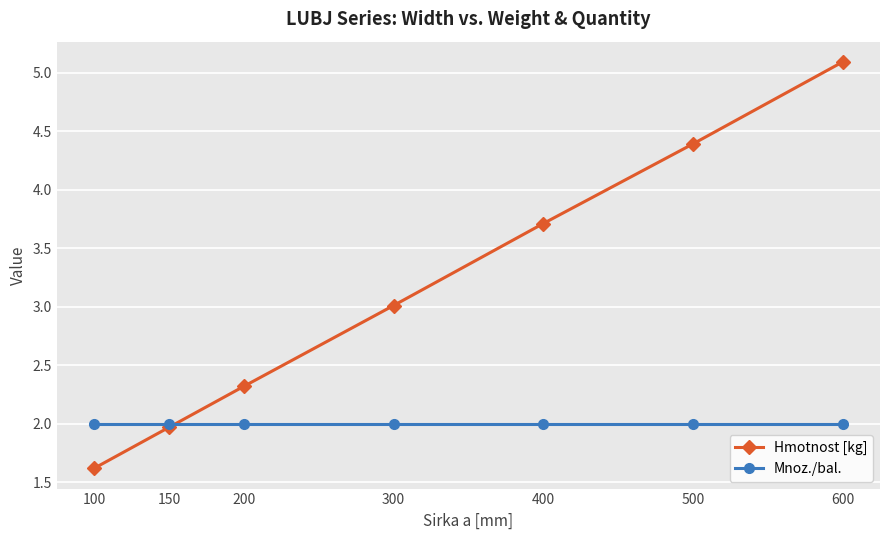

True or false: Hmotnost [kg] has more than 1 interior local peaks.

False